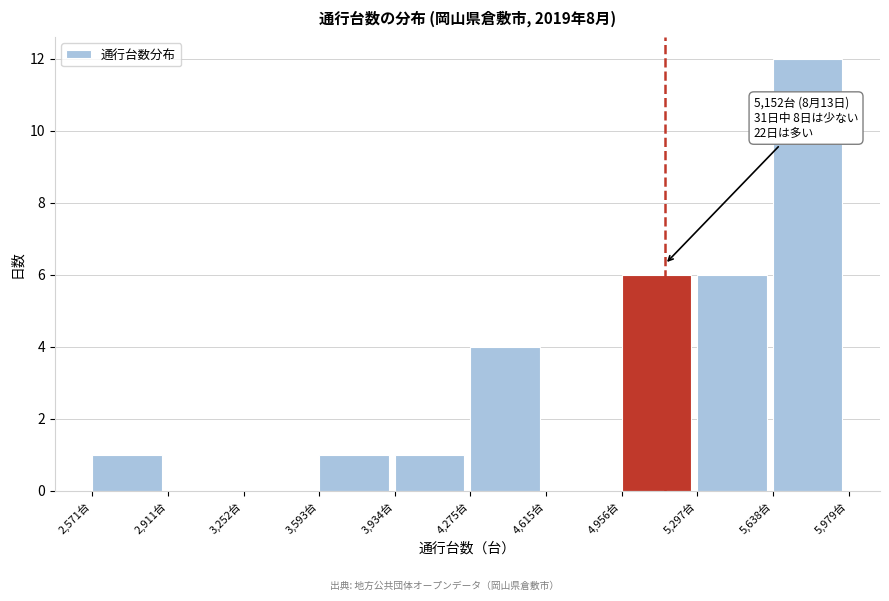

Over which range of the x-axis is the bar tallest?

5650 to 6000